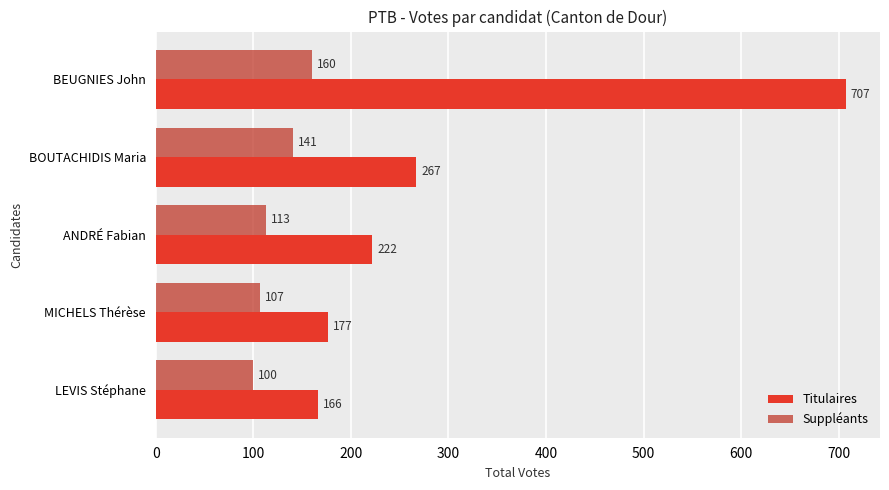

Where is Titulaires nearest to the value 436?

BOUTACHIDIS Maria